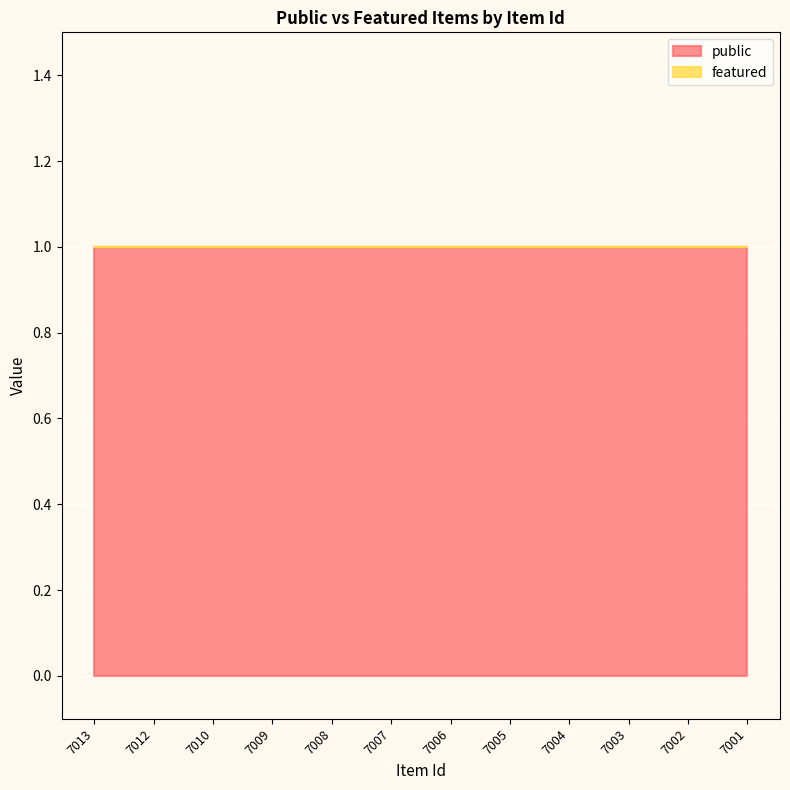

At which category does the chart reach its peak across all series?

7013